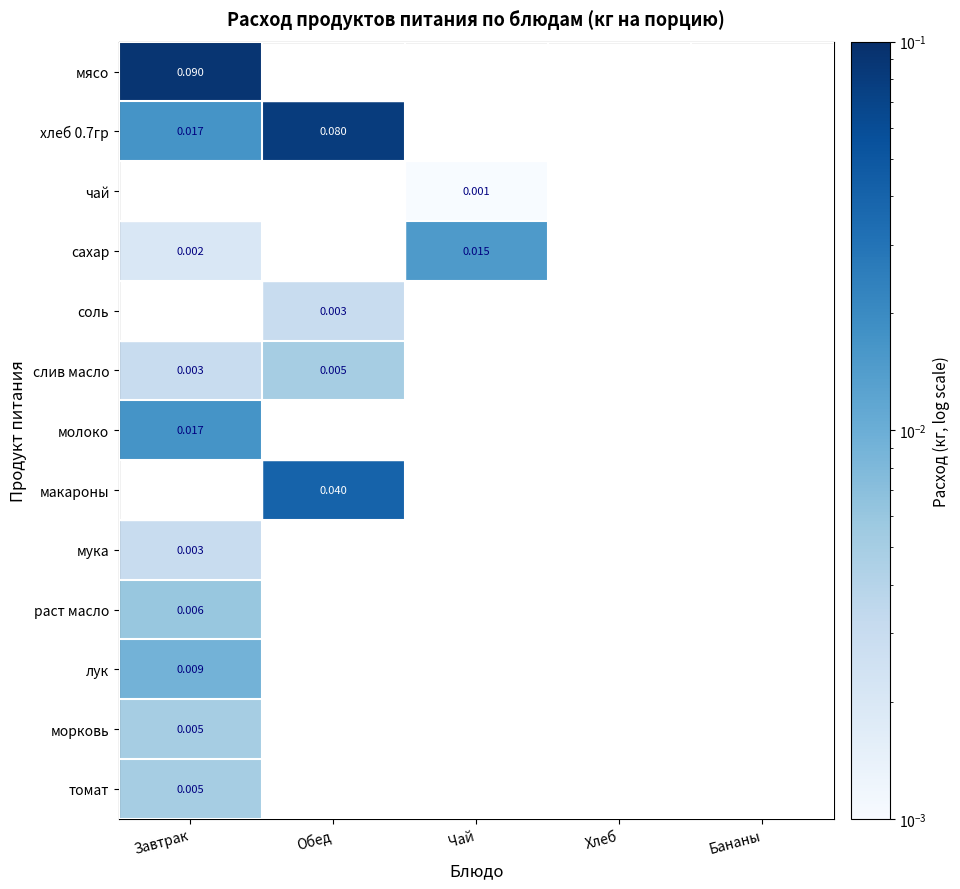

Which has a higher value, Бананы or Чай?

Бананы